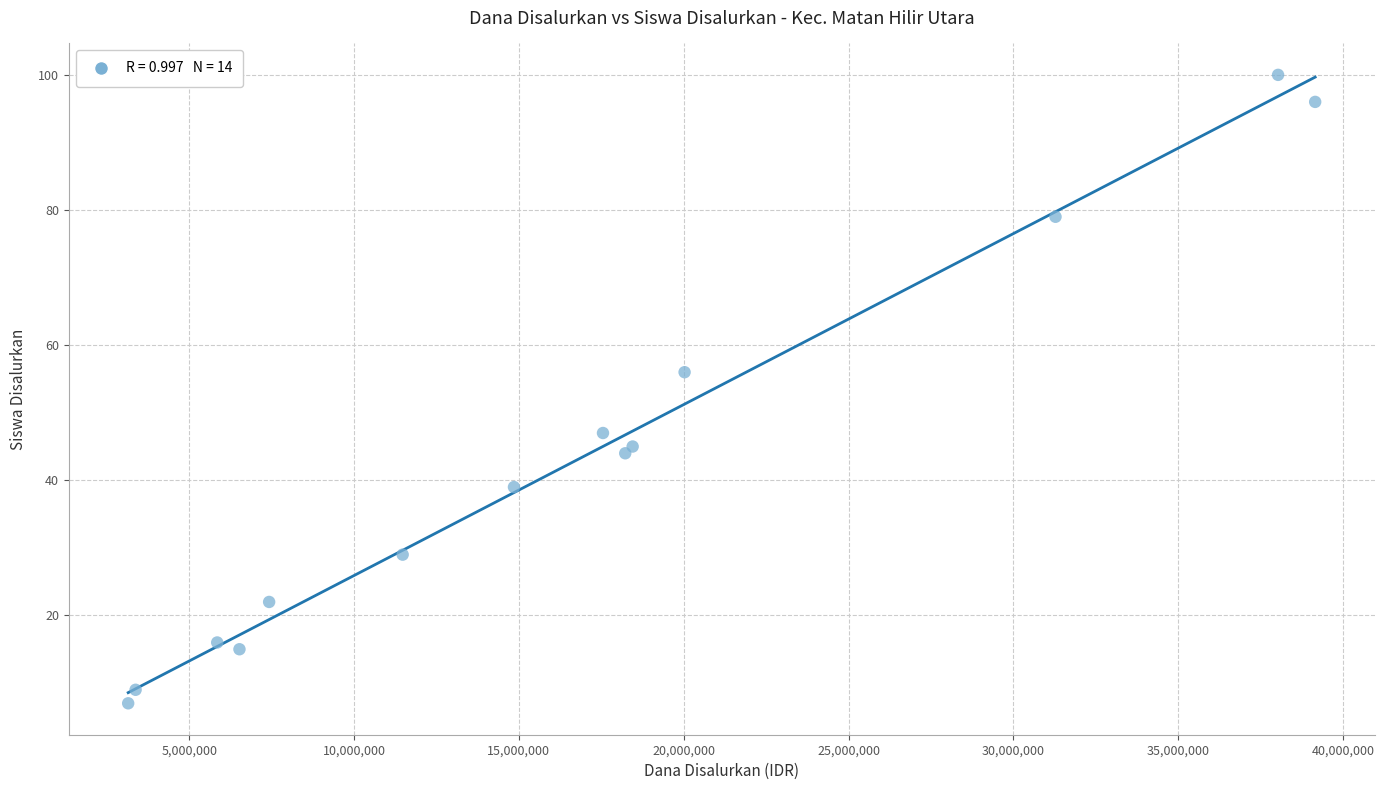

What Y value in the scatter plot is closest to 53?

56